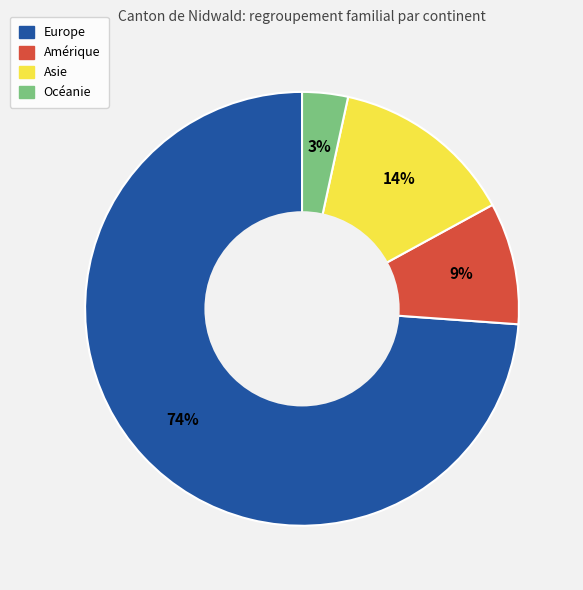

To the nearest percent, what is the average slice percentage?

25%